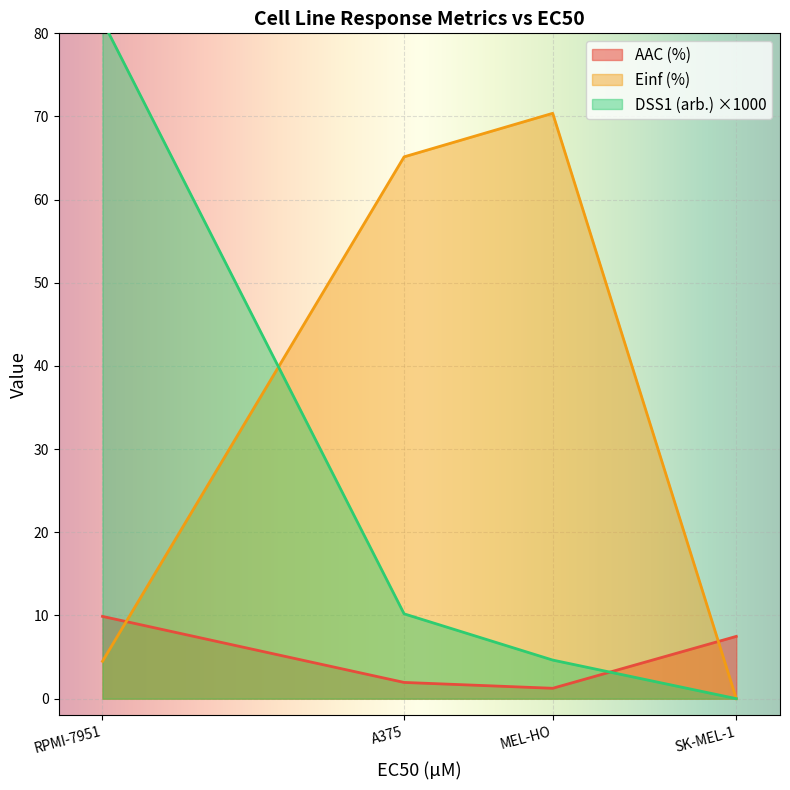

Is the value of DSS1 (arb.) at MEL-HO greater than the value of Einf (%) at SK-MEL-1?

Yes